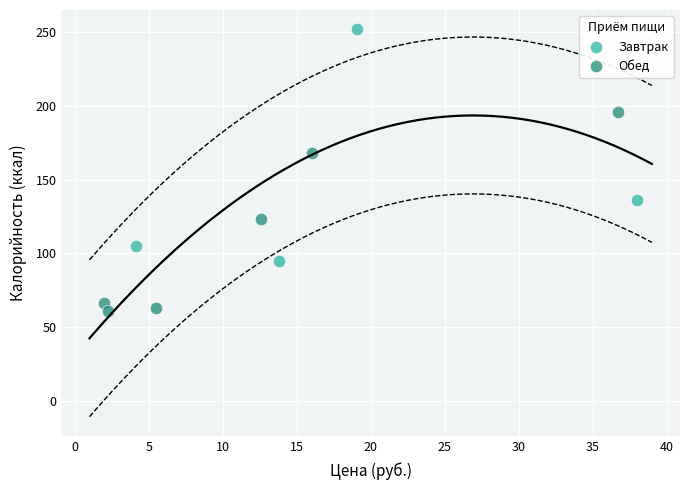

Which series contains the highest Y value?

Завтрак